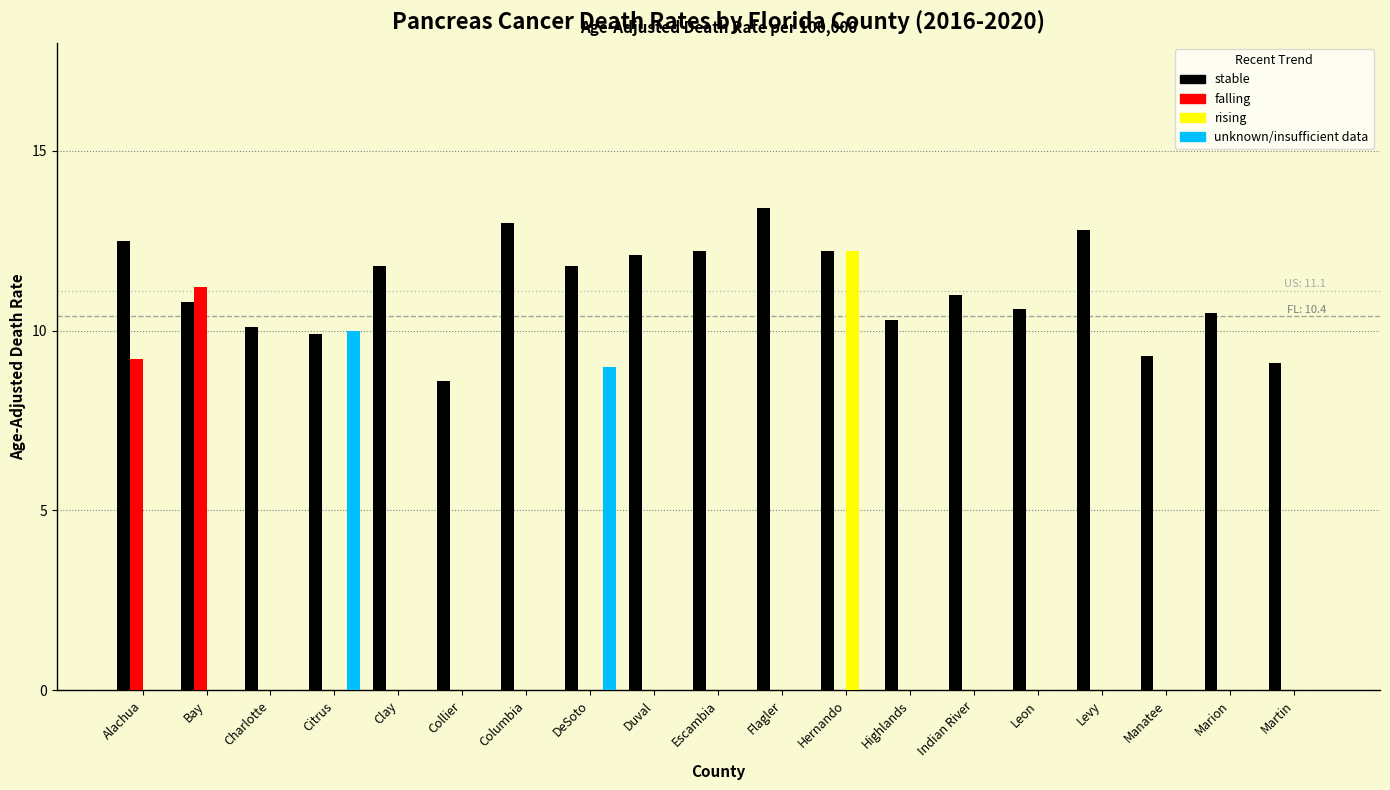

Which label corresponds to the largest value in the chart?

Flagler